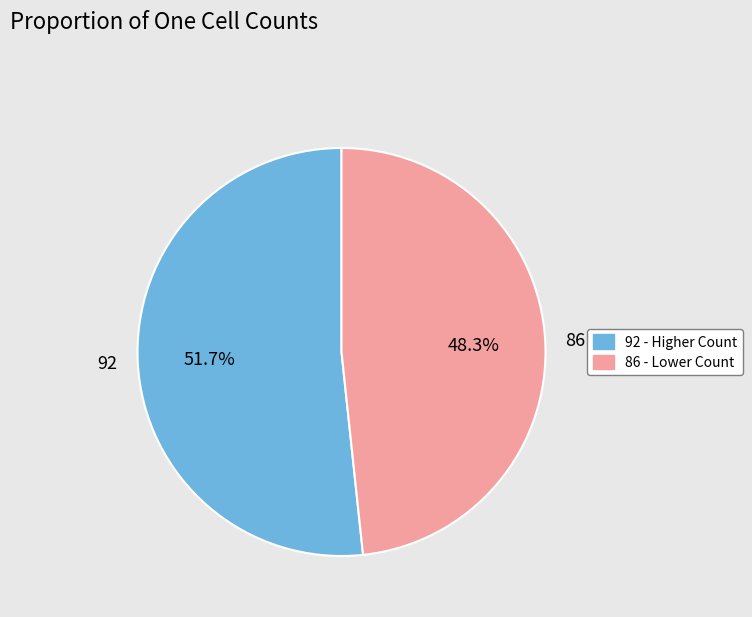

Rank the categories by value from lowest to highest.

86, 92